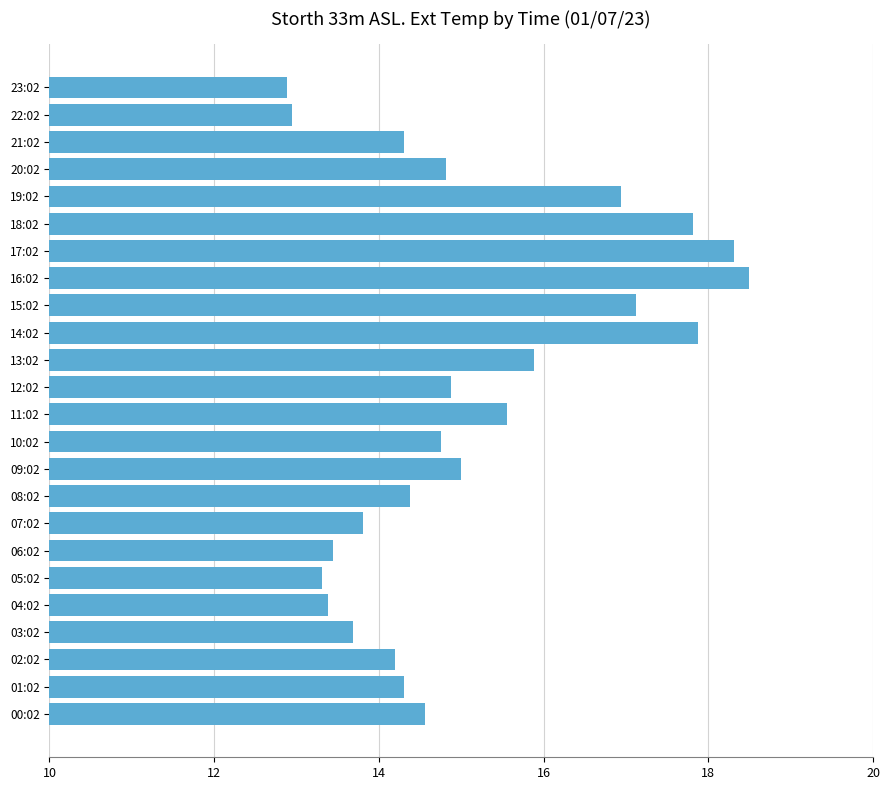

What is the smallest value displayed?

12.9